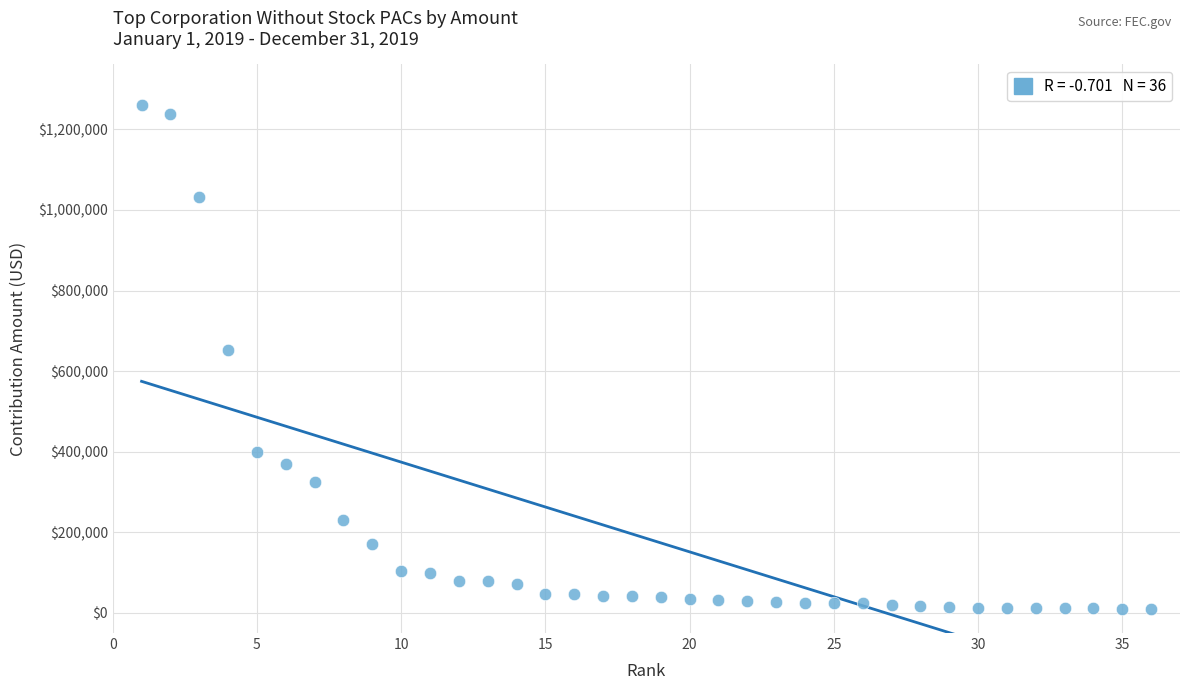

What Y value in the scatter plot is closest to 635387?

653250.0